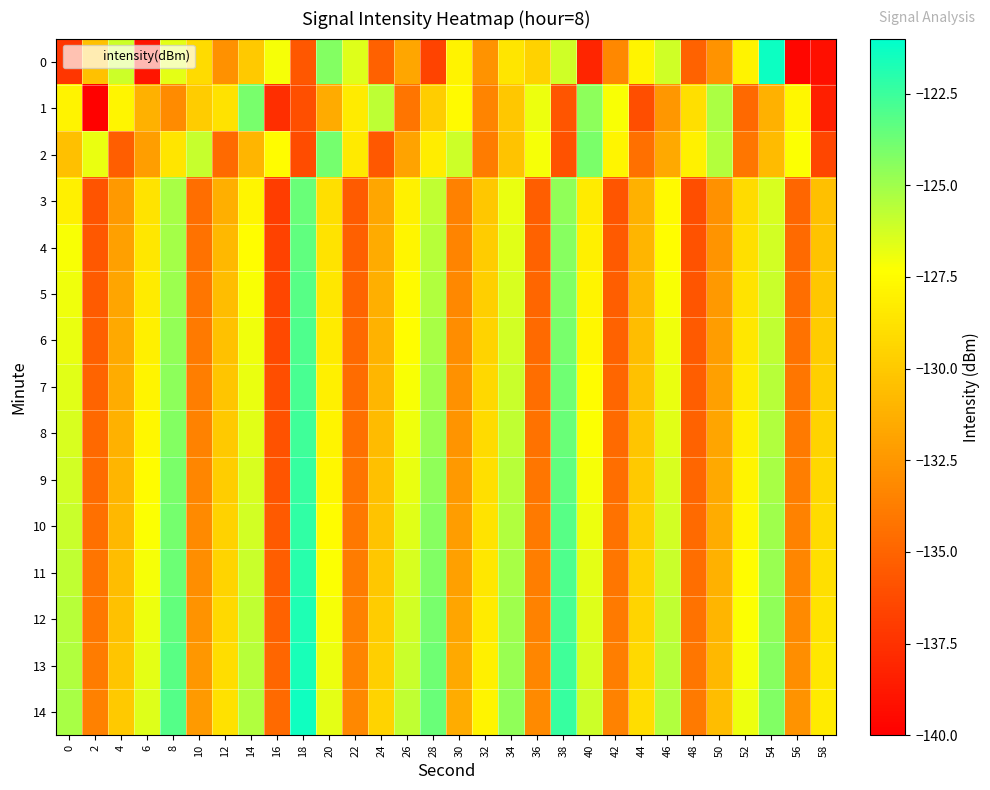

Which has a higher value, 40 or 22?

22